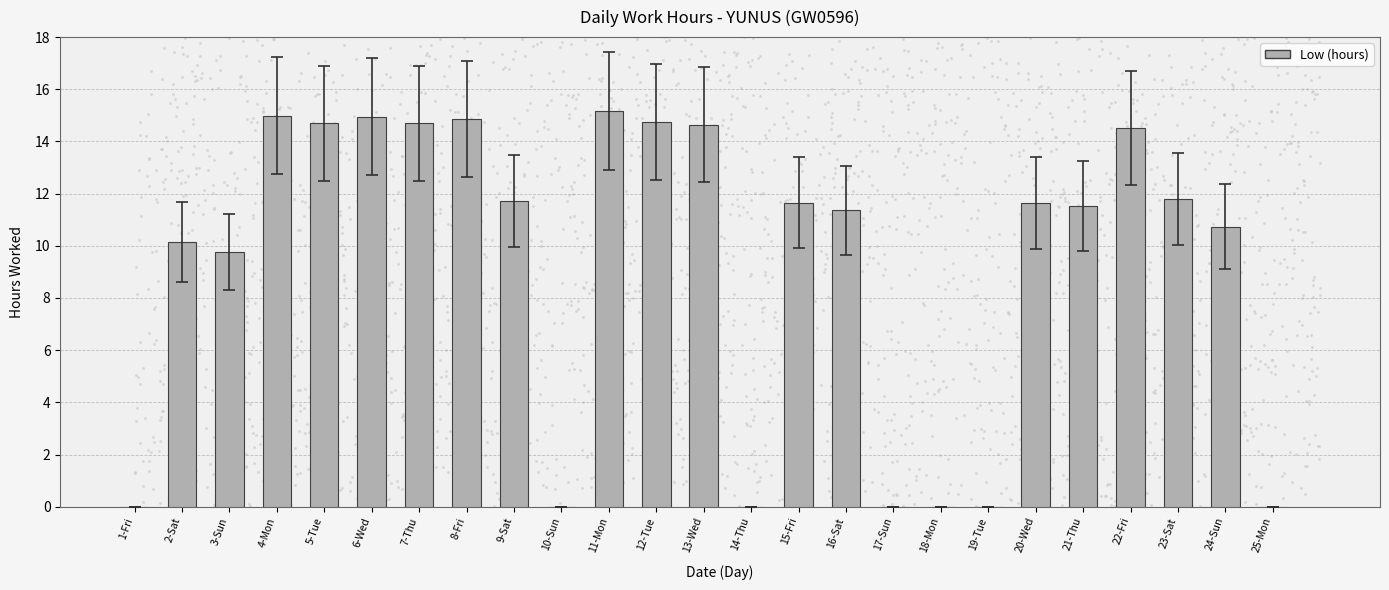

Between 24-Sun and 20-Wed, which is larger?

20-Wed